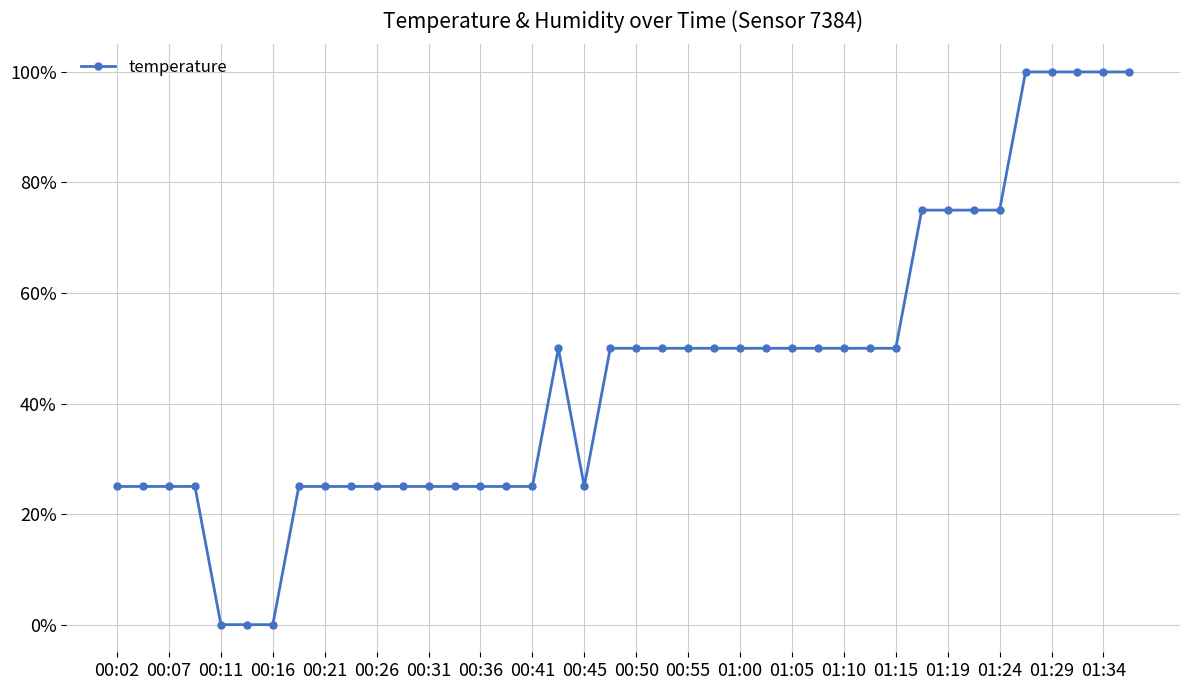

Count the number of categories in the chart.

40